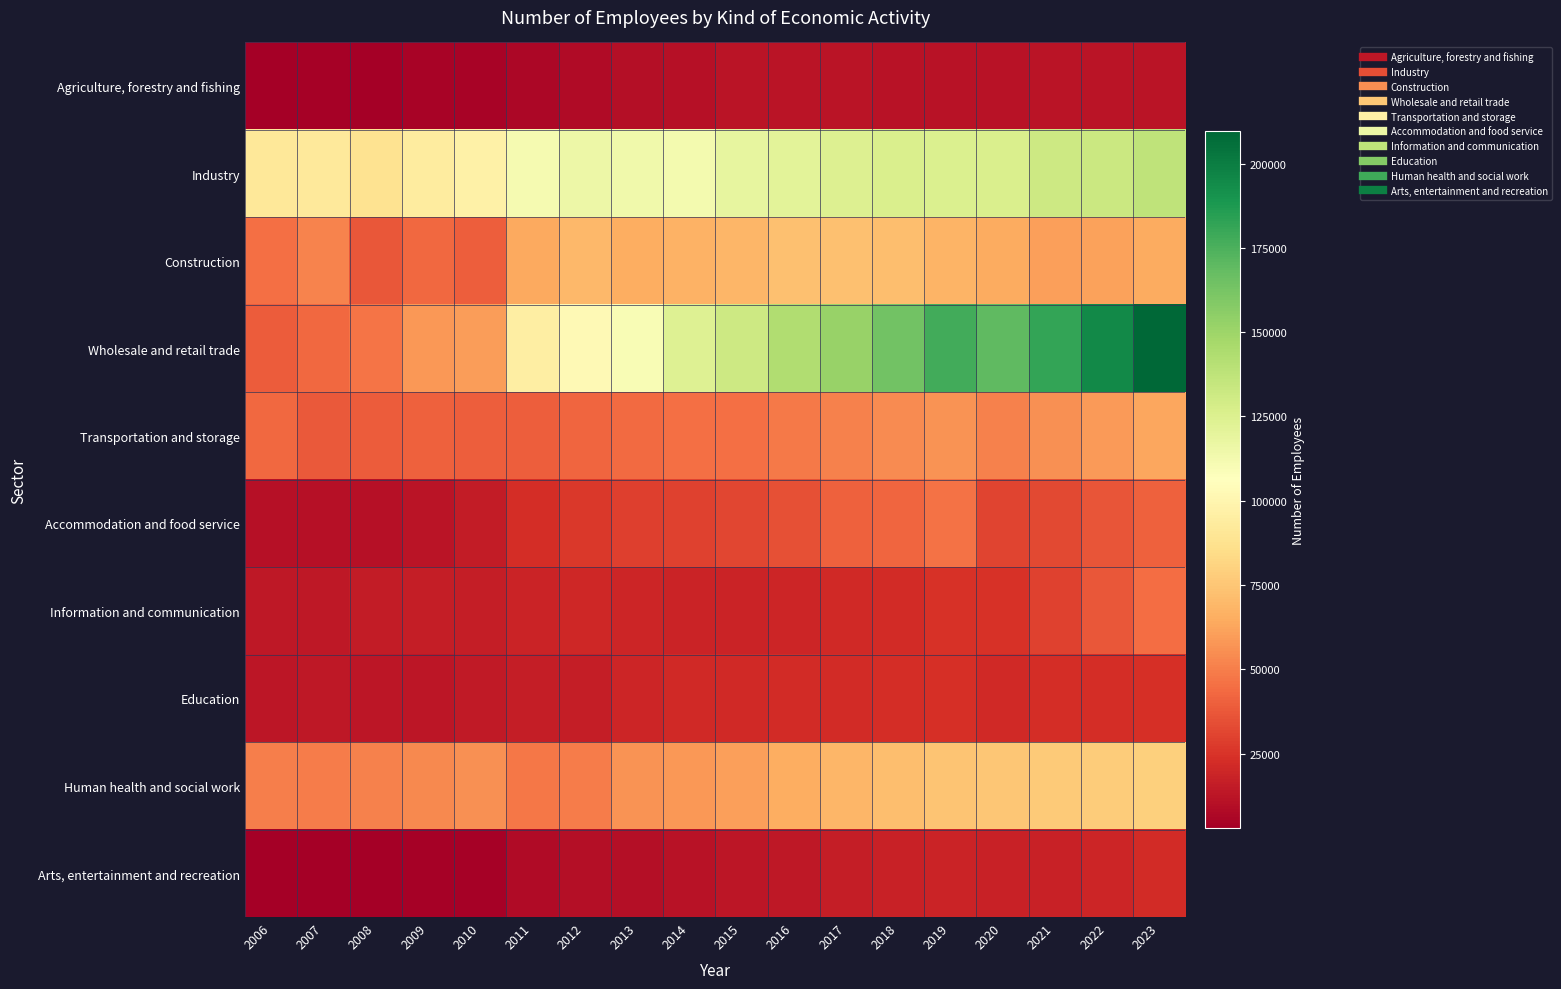

At which category is the sum across all series the highest?

2023